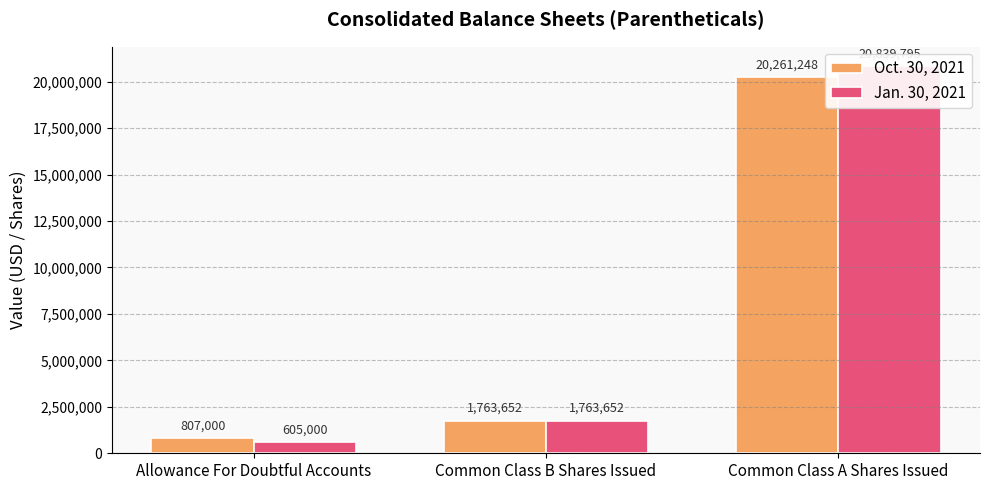

Reading right to left, what are all the values shown in this chart?

Oct. 30, 2021: Common Class A Shares Issued=20261248	Common Class B Shares Issued=1763652	Allowance For Doubtful Accounts=807000
Jan. 30, 2021: Common Class A Shares Issued=20839795	Common Class B Shares Issued=1763652	Allowance For Doubtful Accounts=605000